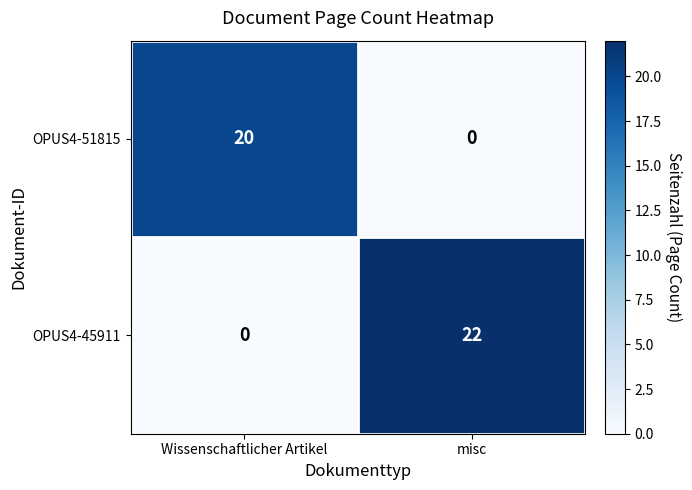

What is the difference between the highest and lowest values at Wissenschaftlicher Artikel?

20